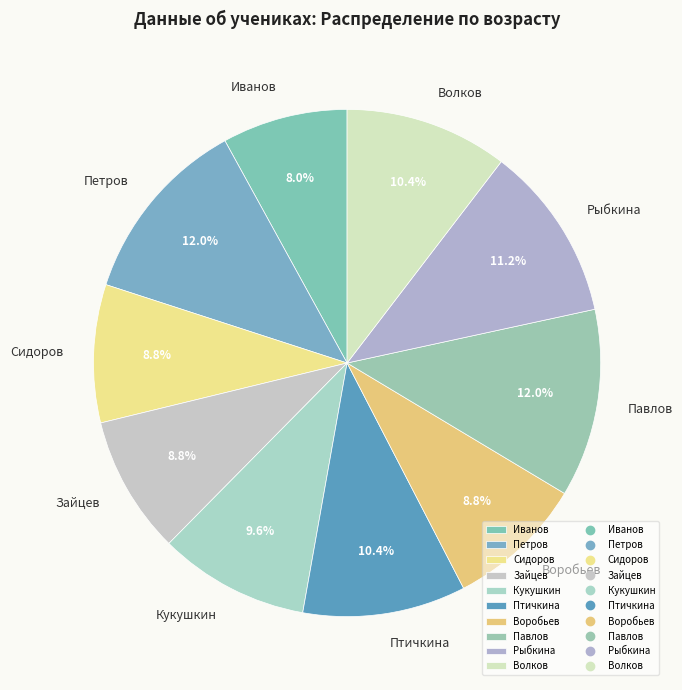

Between Зайцев and Рыбкина, which is larger?

Рыбкина